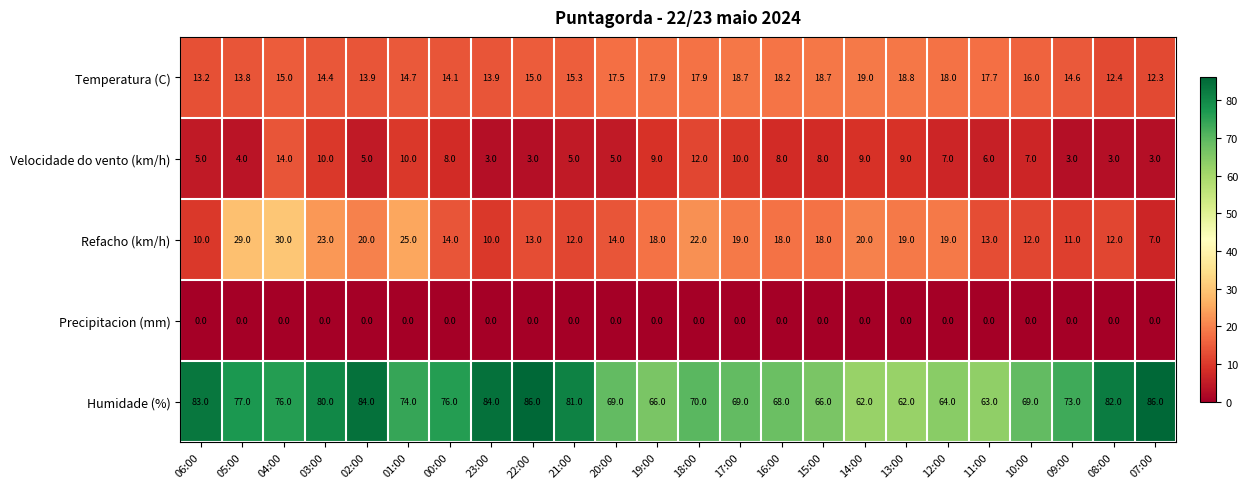

At 13:00, list the series in order from smallest to largest.

Precipitacion (mm), Velocidade do vento (km/h), Temperatura (C), Refacho (km/h), Humidade (%)